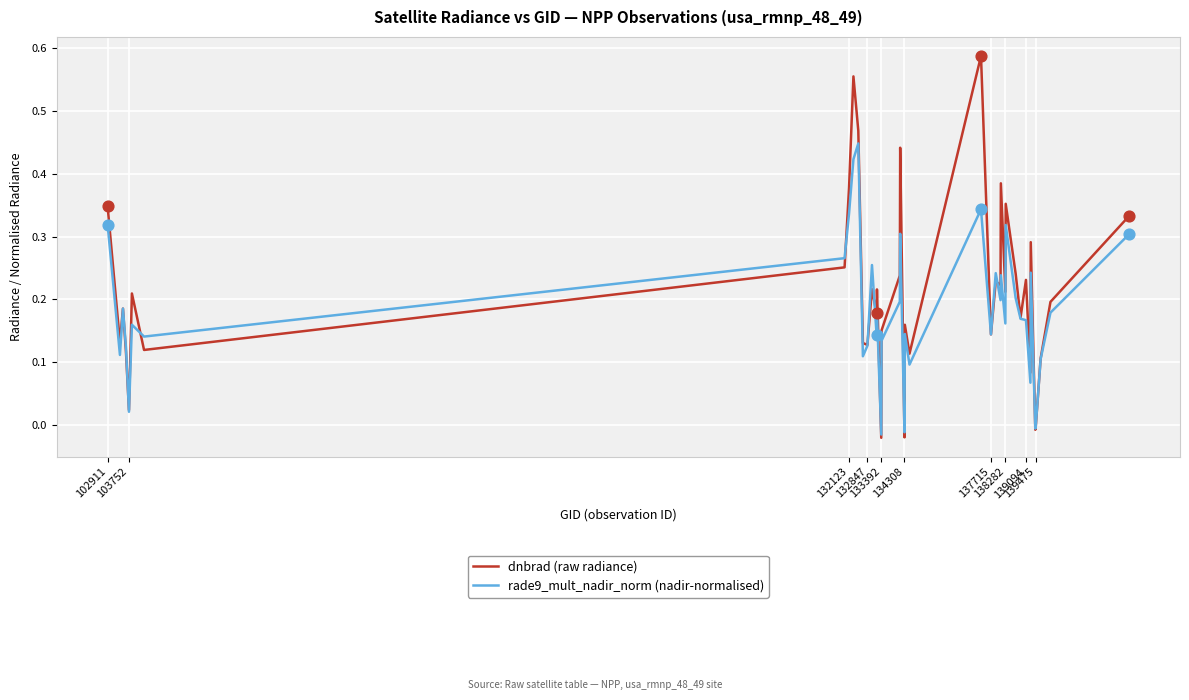

Which series has the largest total across all categories?

dnbrad (raw radiance)